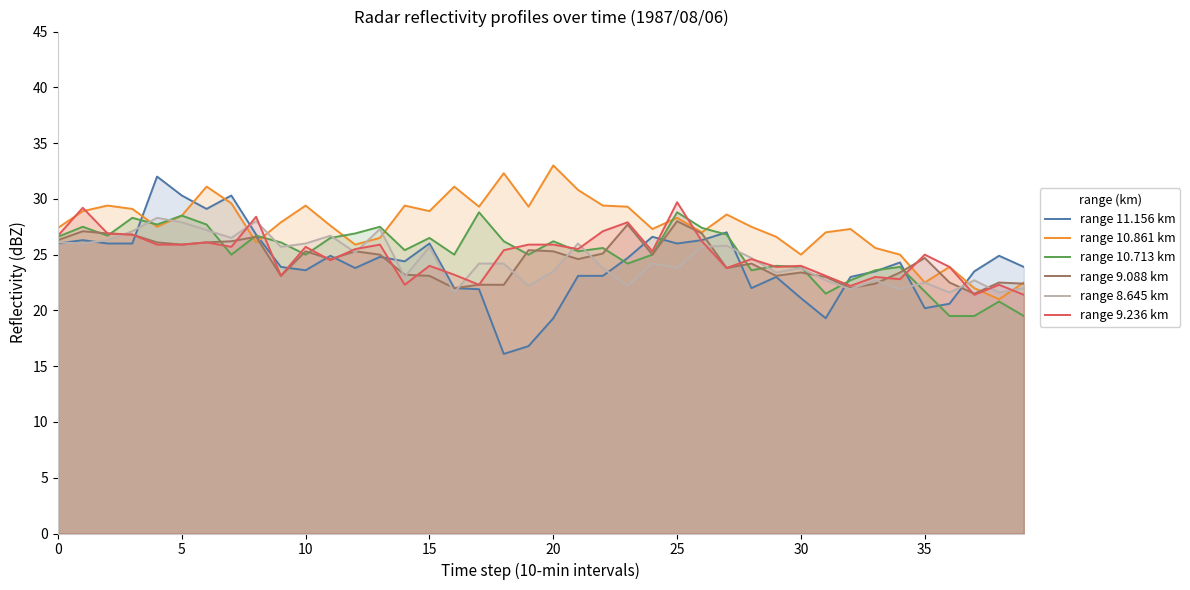

Which has a higher value, 19 or 39?

39